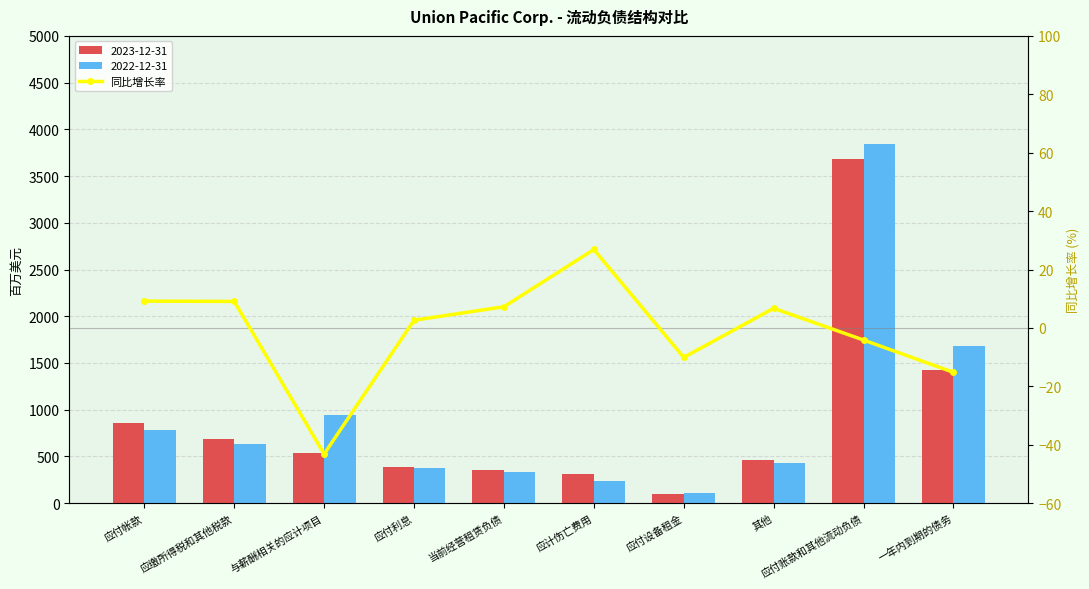

Is it true that the value at 应计伤亡费用 is 26.9?

True